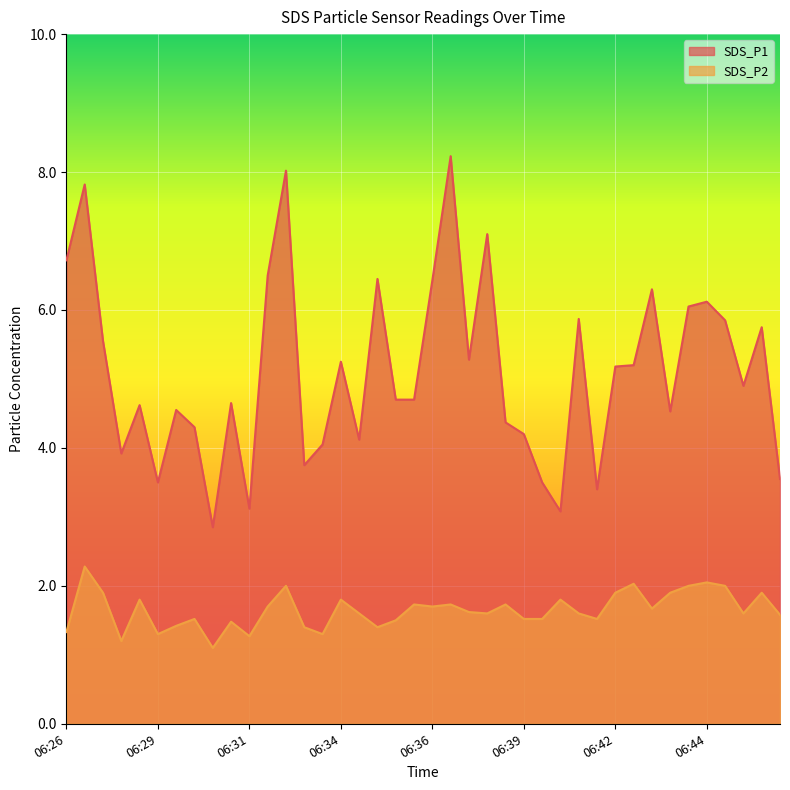

True or false: SDS_P2 and SDS_P1 intersect in this chart.

False